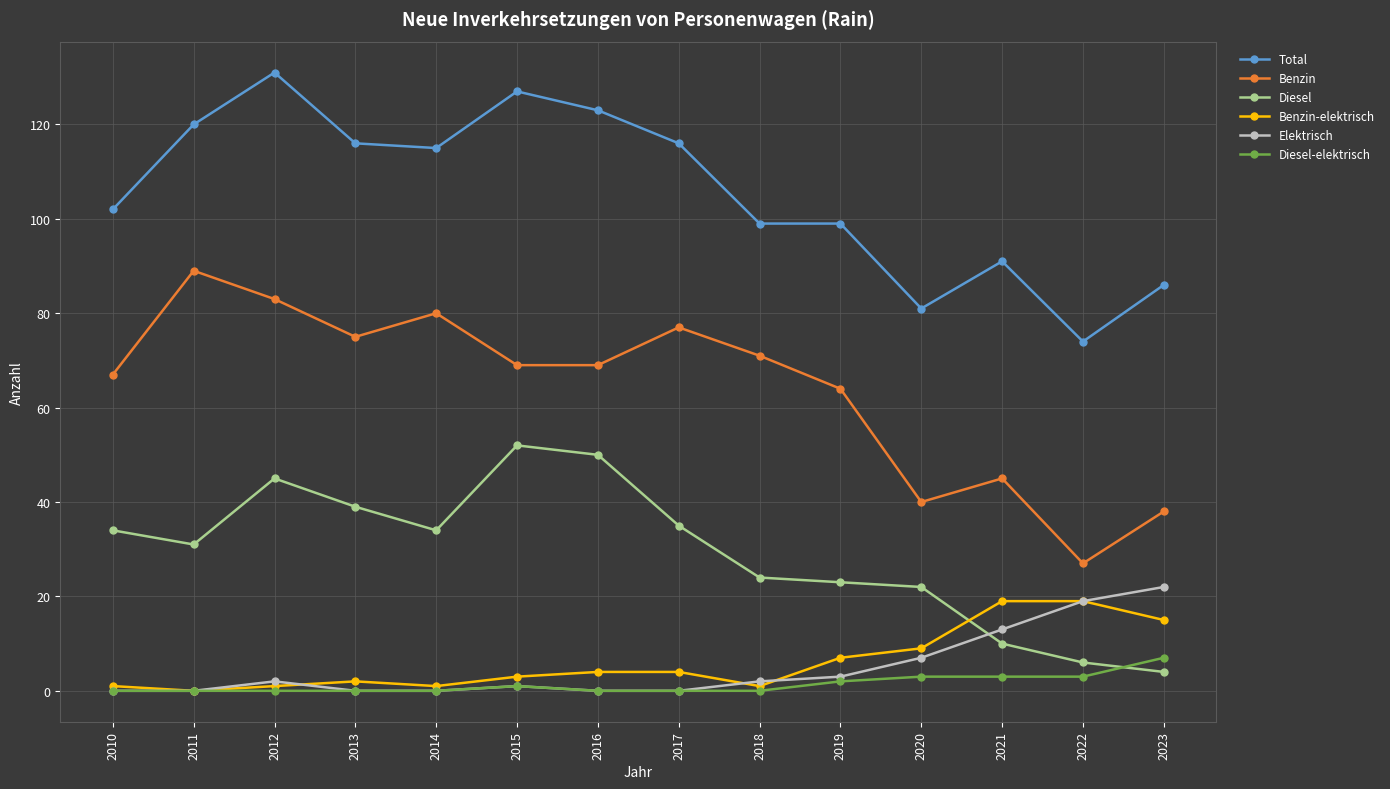

Reading left to right, transcribe all the data shown in this chart.

Total: 102	120	131	116	115	127	123	116	99	99	81	91	74	86
Benzin: 67	89	83	75	80	69	69	77	71	64	40	45	27	38
Diesel: 34	31	45	39	34	52	50	35	24	23	22	10	6	4
Benzin-elektrisch: 1	0	1	2	1	3	4	4	1	7	9	19	19	15
Elektrisch: 0	0	2	0	0	1	0	0	2	3	7	13	19	22
Diesel-elektrisch: 0	0	0	0	0	1	0	0	0	2	3	3	3	7